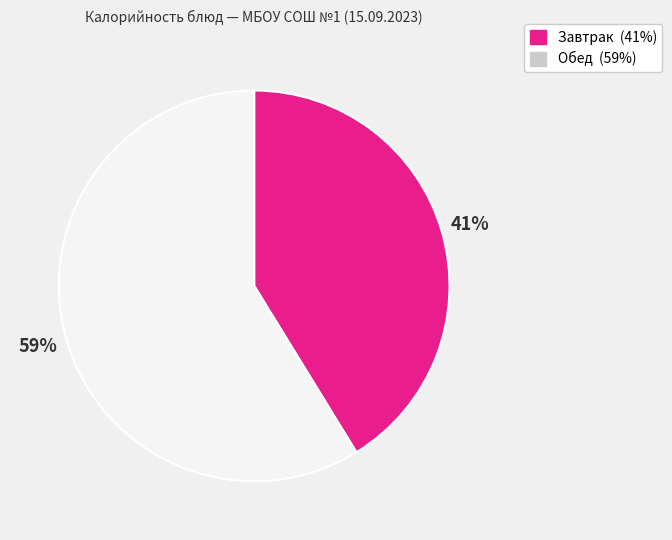

Is there a majority slice in this chart?

Yes